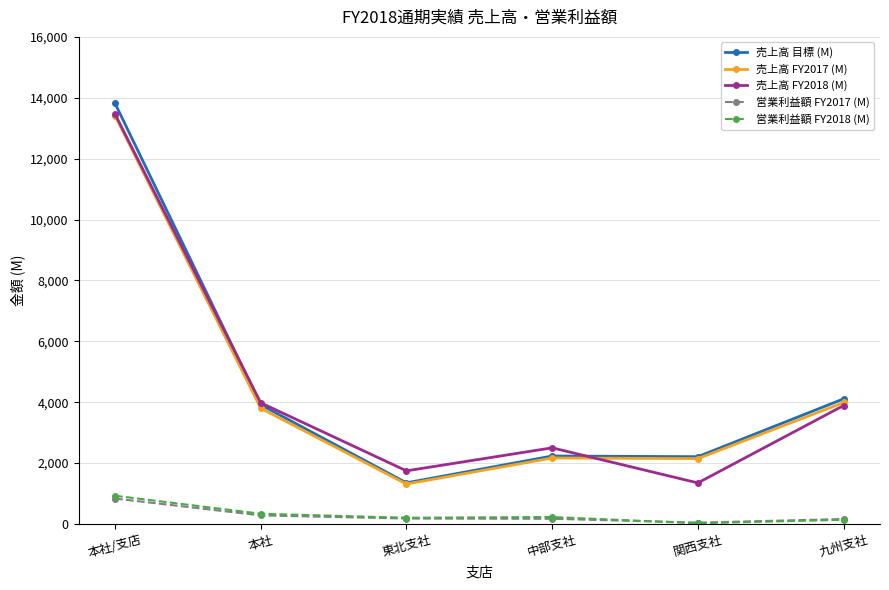

Is the value of 営業利益額 FY2017 (M) at 東北支社 greater than the value of 売上高 FY2018 (M) at 関西支社?

No